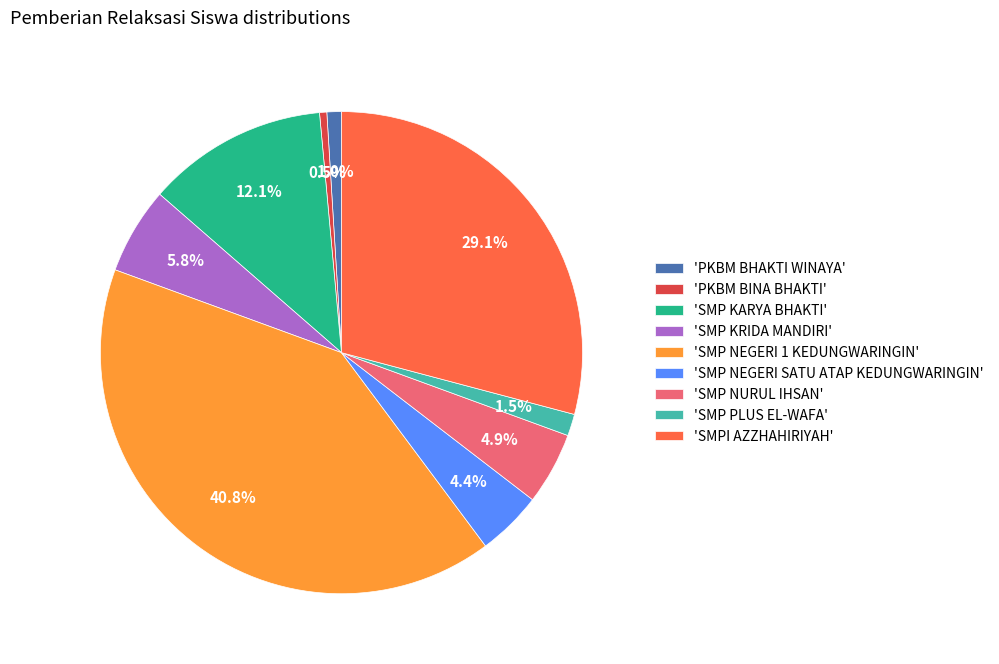

How many slices are in this pie chart?

9